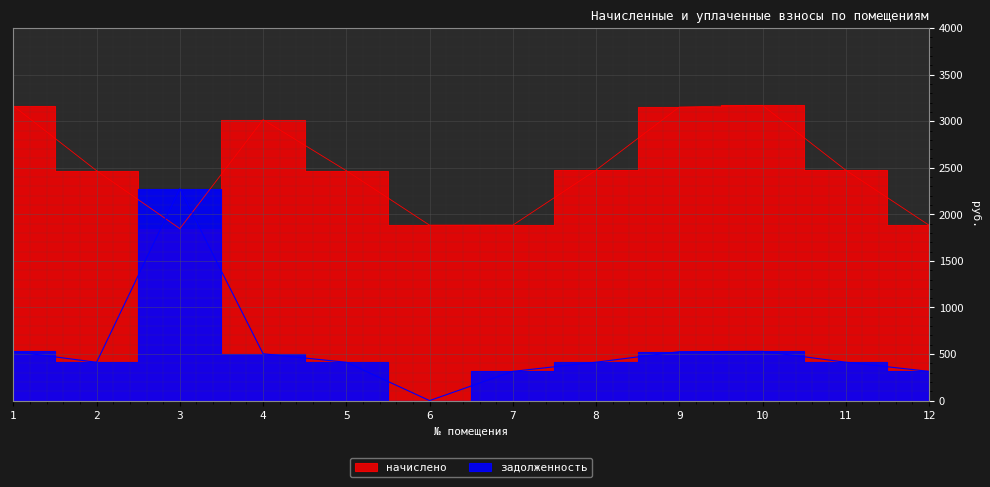

Which category has the highest value across all series?

10